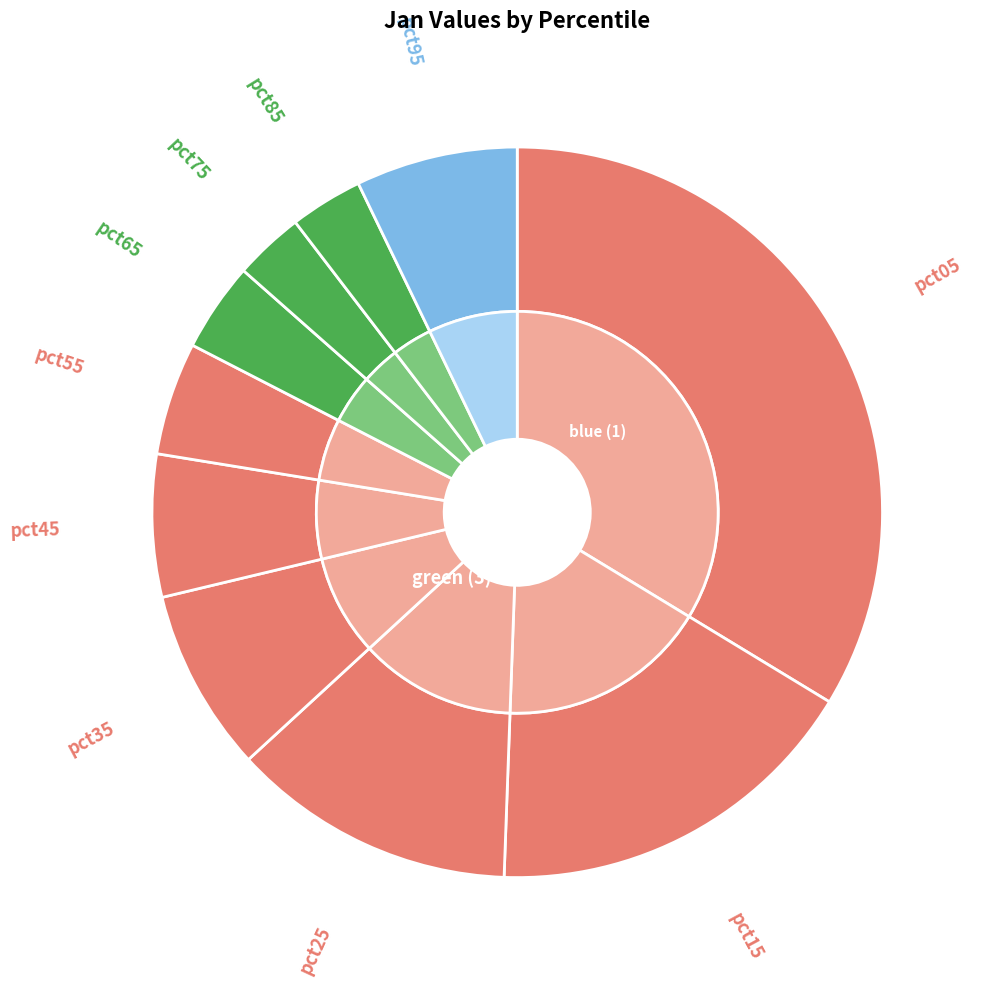

Rank the categories by value from lowest to highest.

pct75, pct85, pct65, pct55, pct45, pct95, pct35, pct25, pct15, pct05